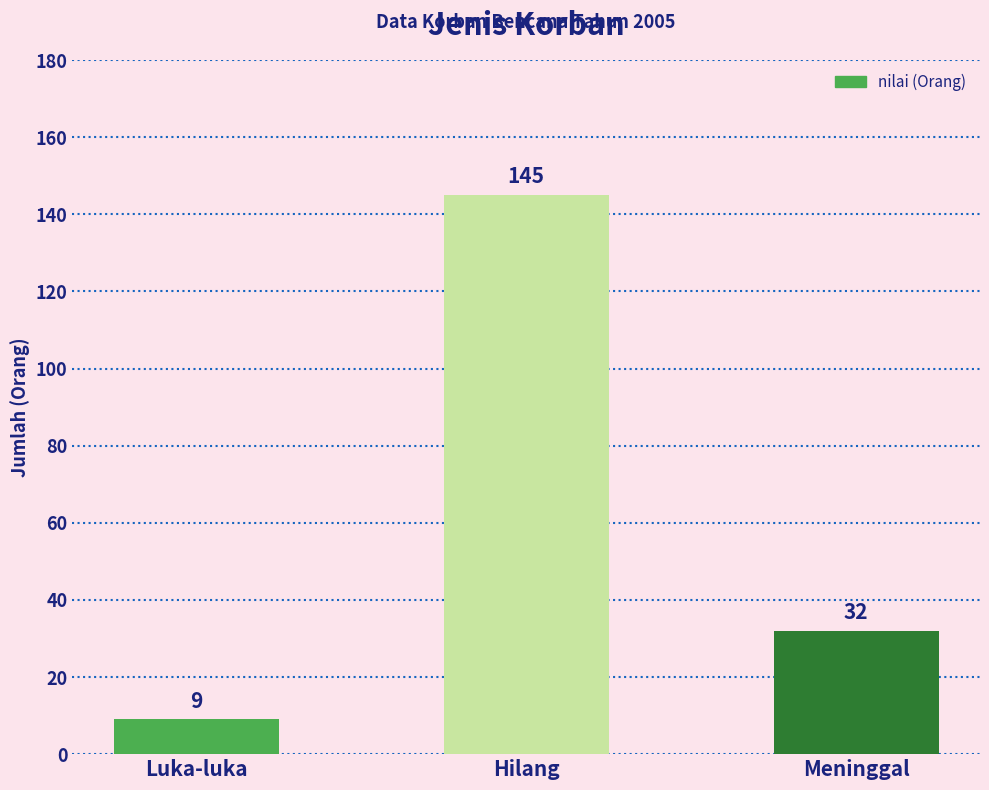

What position from the right is Hilang?

2